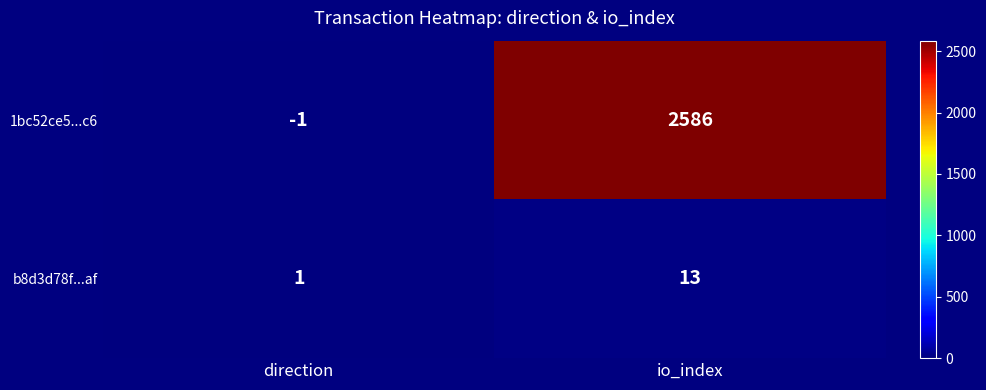

Reading left to right, what are all the values shown in this chart?

1bc52ce5...c6: direction=-1	io_index=2586
b8d3d78f...af: direction=1	io_index=13